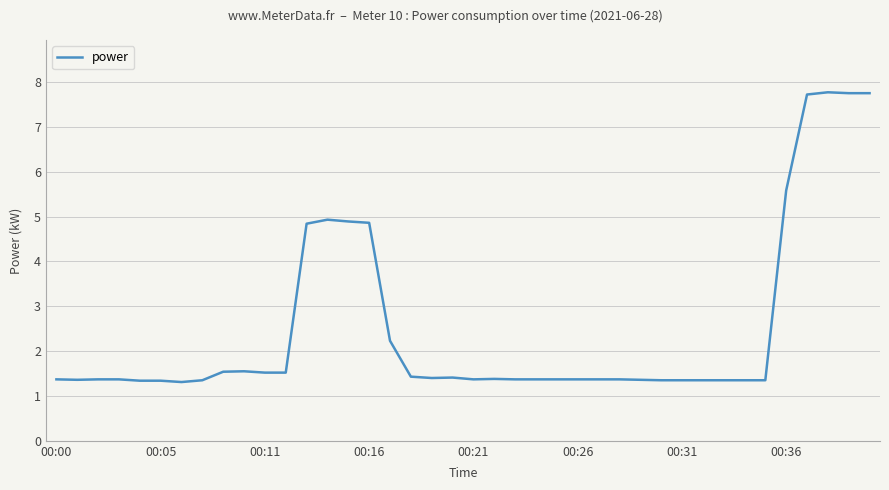

What is the sum of all values?

99.9